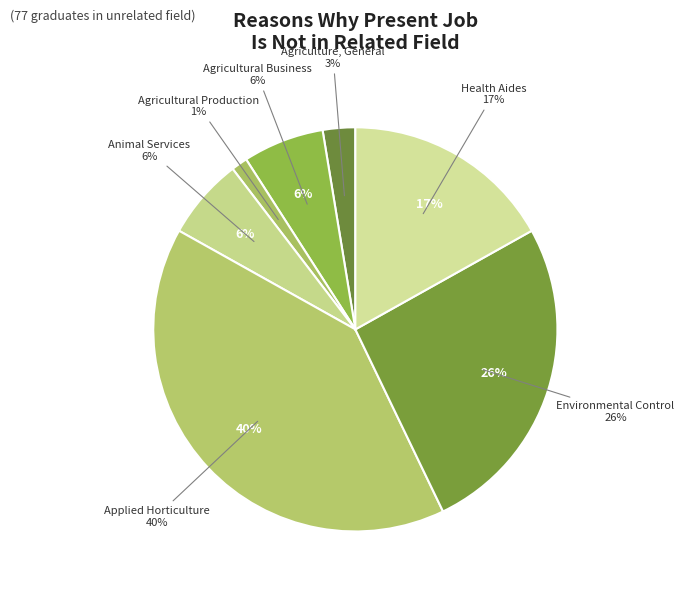

What is the largest slice in the pie chart?

Applied Horticulture